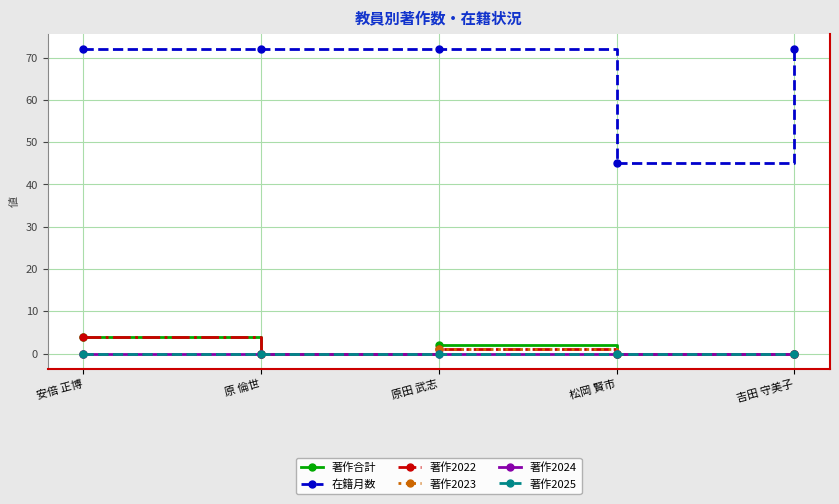

True or false: 在籍月数 and 著作2025 cross at least once.

False